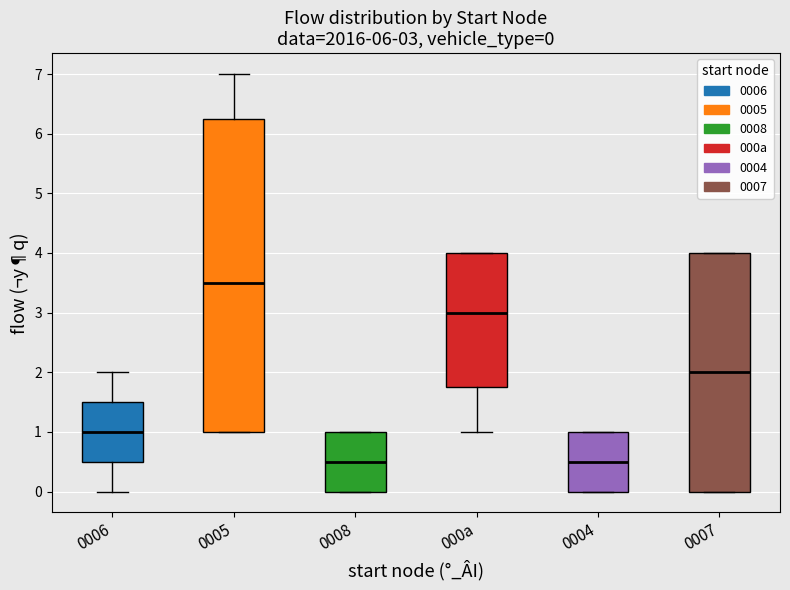

Which box is the tallest, from its lower edge to its upper edge?

0005